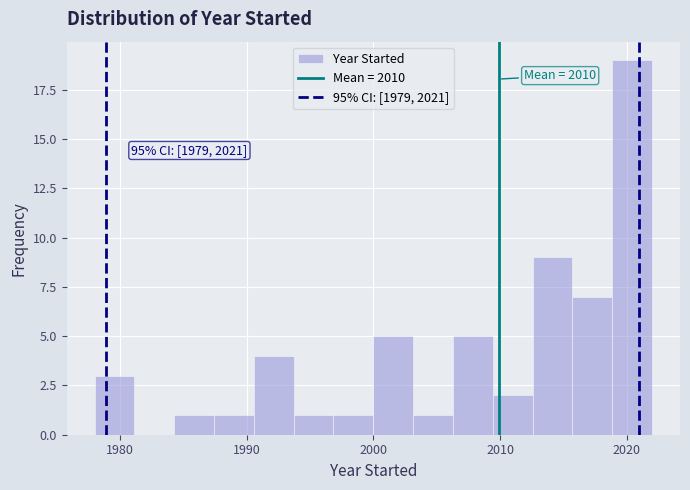

Read against the x-axis, roughly where is the centre of the tallest bar?

2020